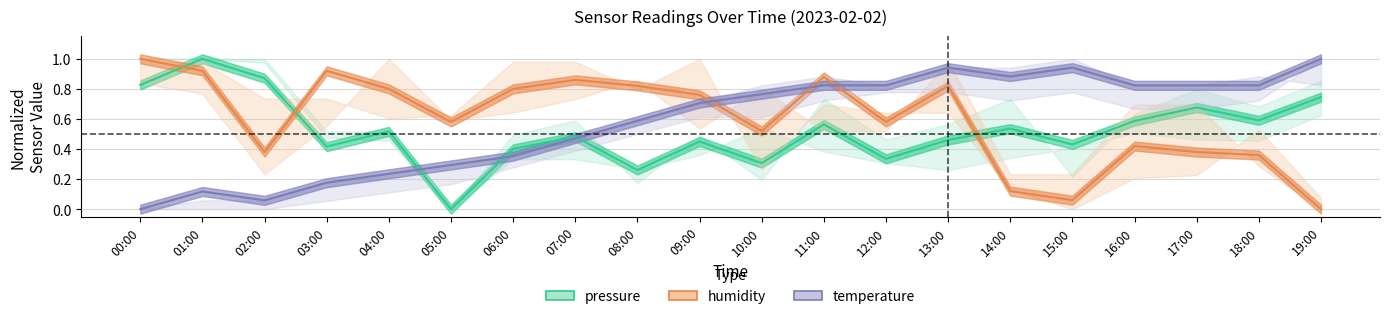

Which series has the largest total across all categories?

humidity